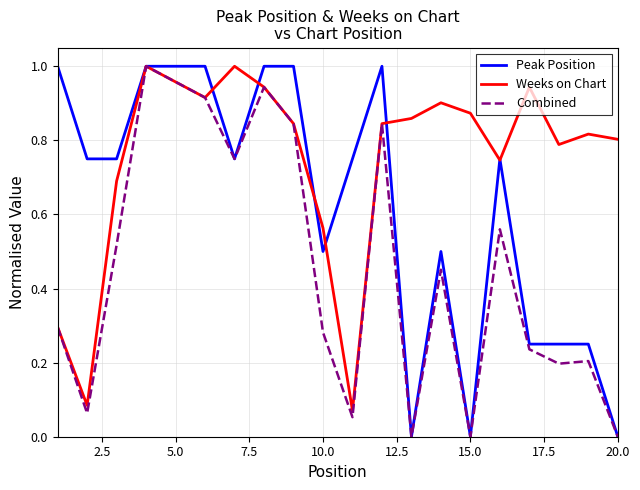

Which series has the largest total across all categories?

Weeks on Chart